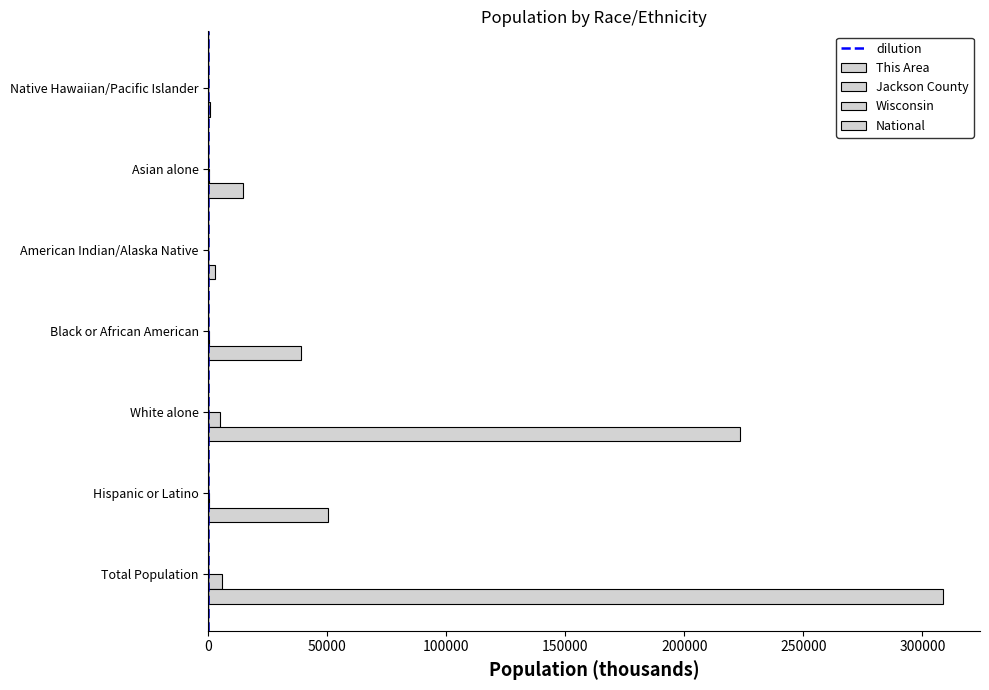

List the series in order of their peak value, lowest first.

This Area, Jackson County, Wisconsin, National